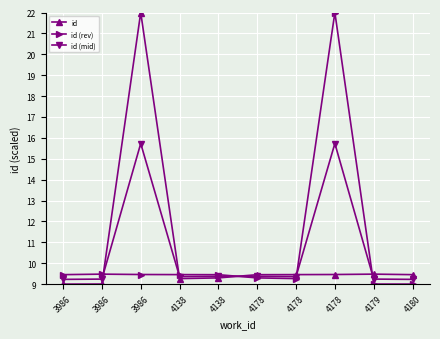

What are all the series names shown in the legend?

id, id (rev), id (mid)